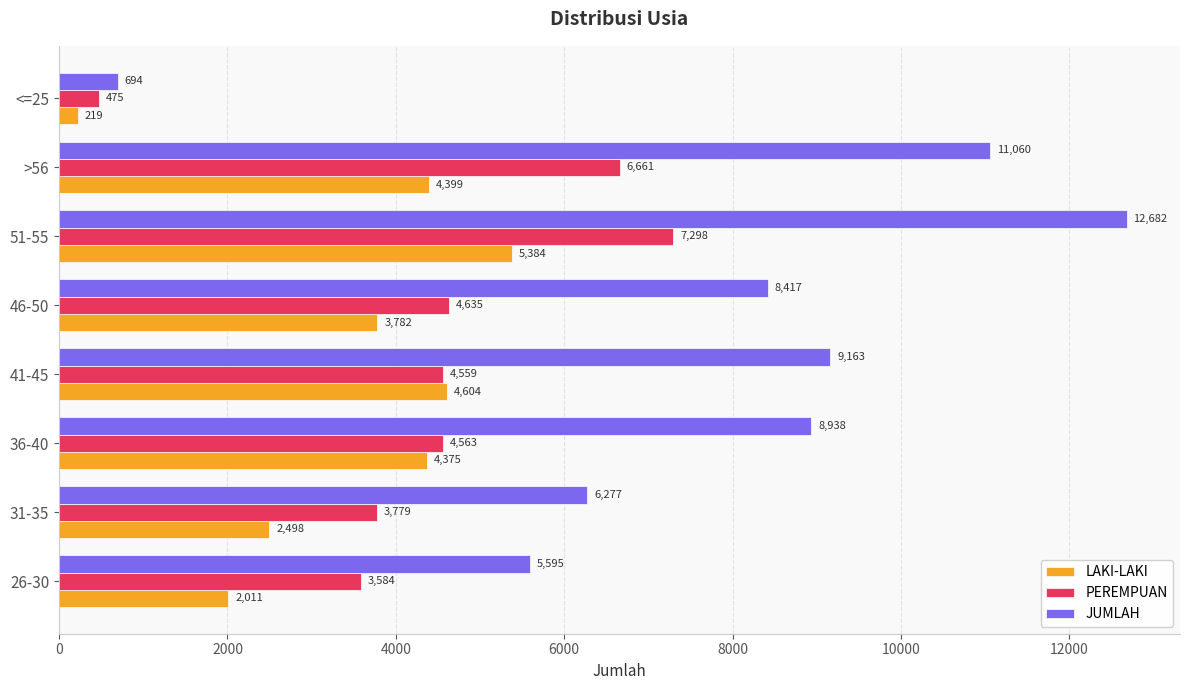

At which label does JUMLAH reach its peak?

51-55